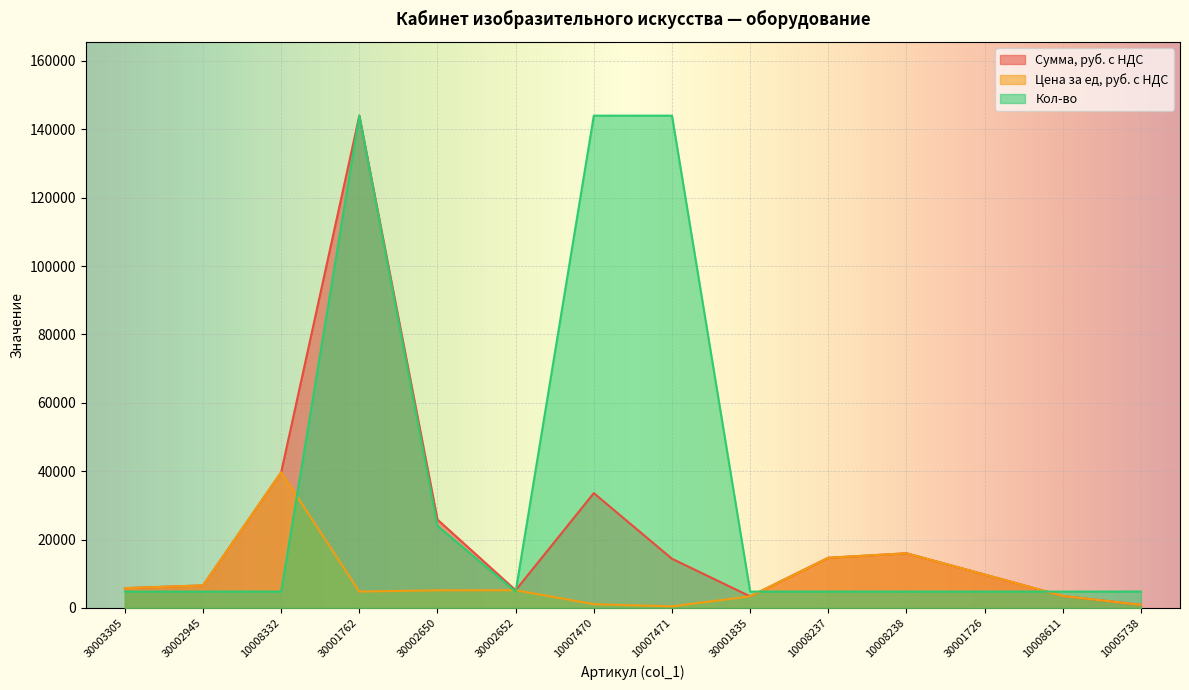

What is the difference between the second highest and second lowest values in the Кол-во series?

139200